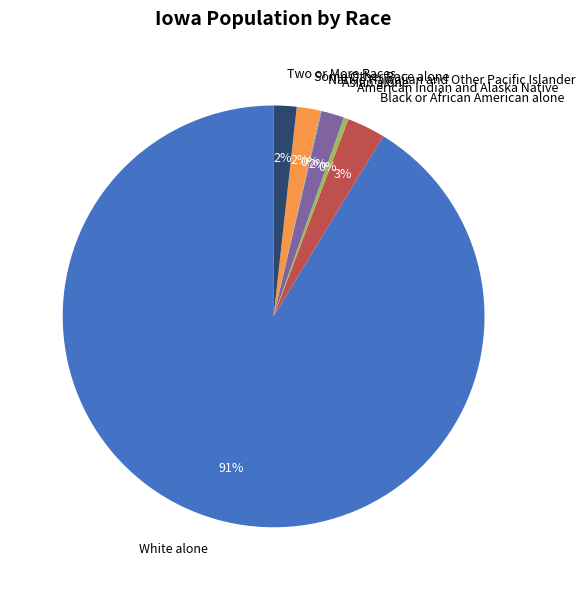

Is Two or More Races the majority of the pie?

No